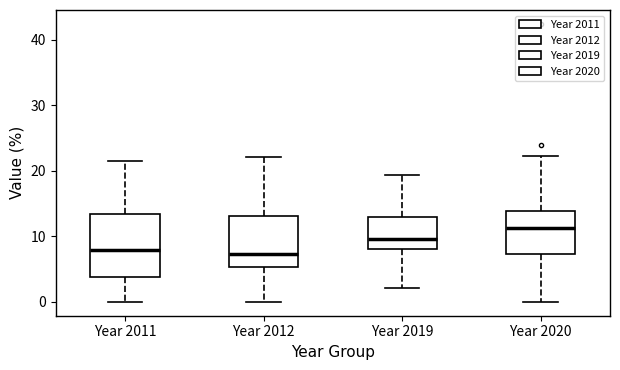

Reading left to right, transcribe this box plot: for each box, give where its median line is, the range the box spans, and where its two whiskers end, as read against the y-axis. The values are not printed on the chart, so give them approximately, as read against the axis.

Year 2011: median 8, box 4 to 13, whiskers 0 to 22
Year 2012: median 7, box 5 to 13, whiskers 0 to 22
Year 2019: median 10, box 8 to 13, whiskers 2 to 19
Year 2020: median 11, box 7 to 14, whiskers 0 to 22